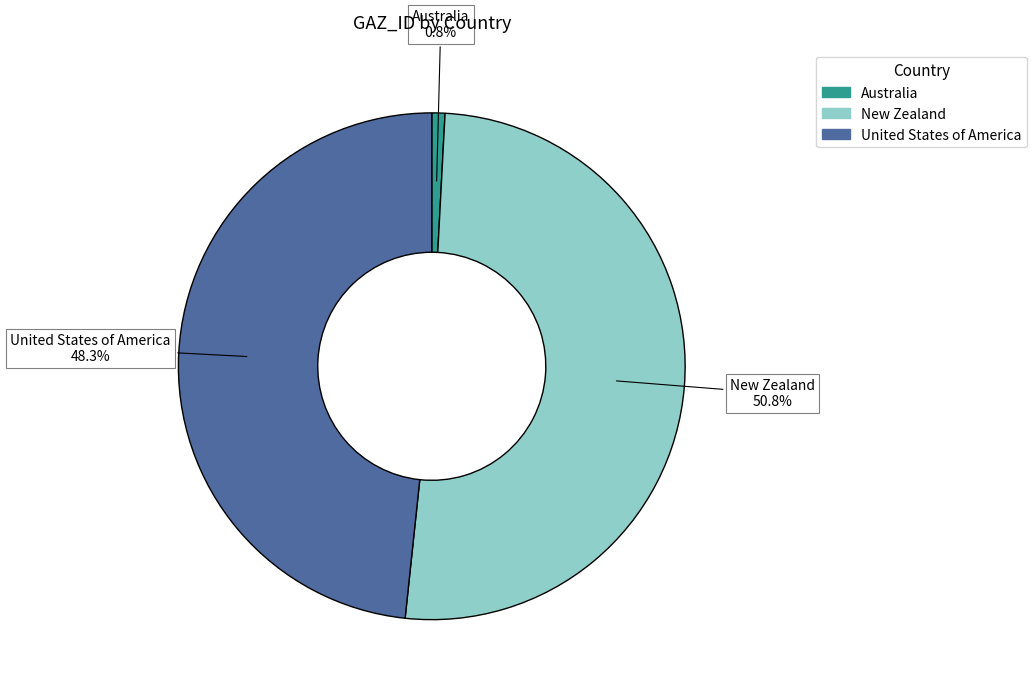

Does United States of America account for over 50% of the chart?

No